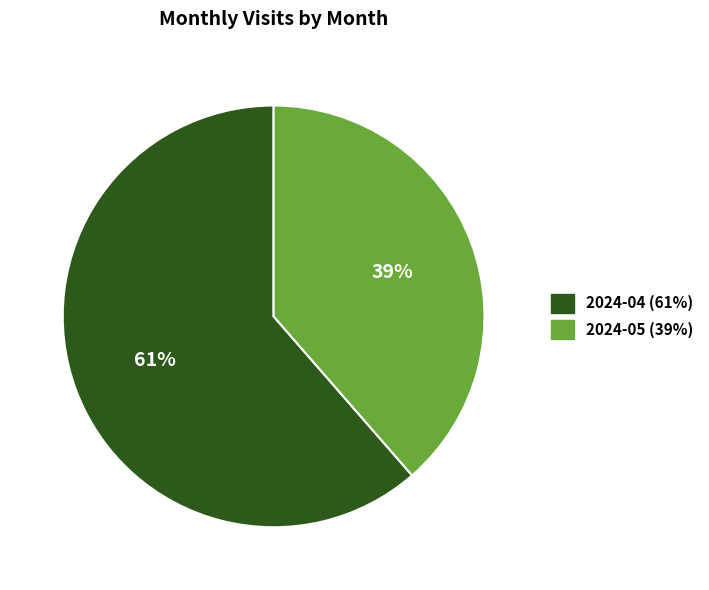

To the nearest percent, what is the average slice percentage?

50%